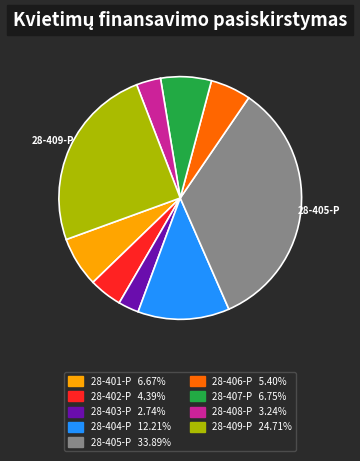

Is there any slice that represents more than half of the pie?

No